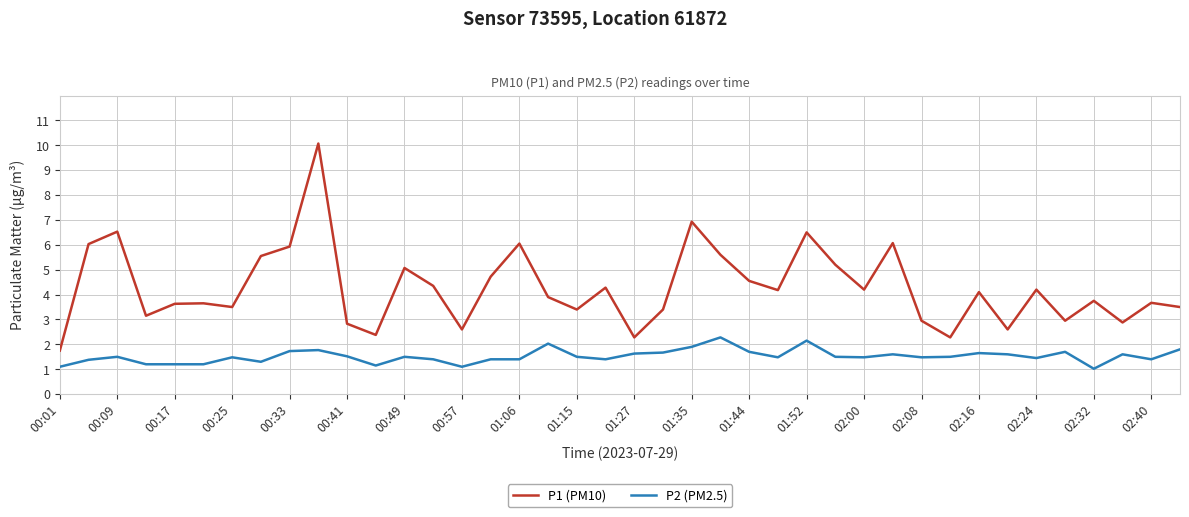

True or false: P1 (PM10) and P2 (PM2.5) cross at least once.

False